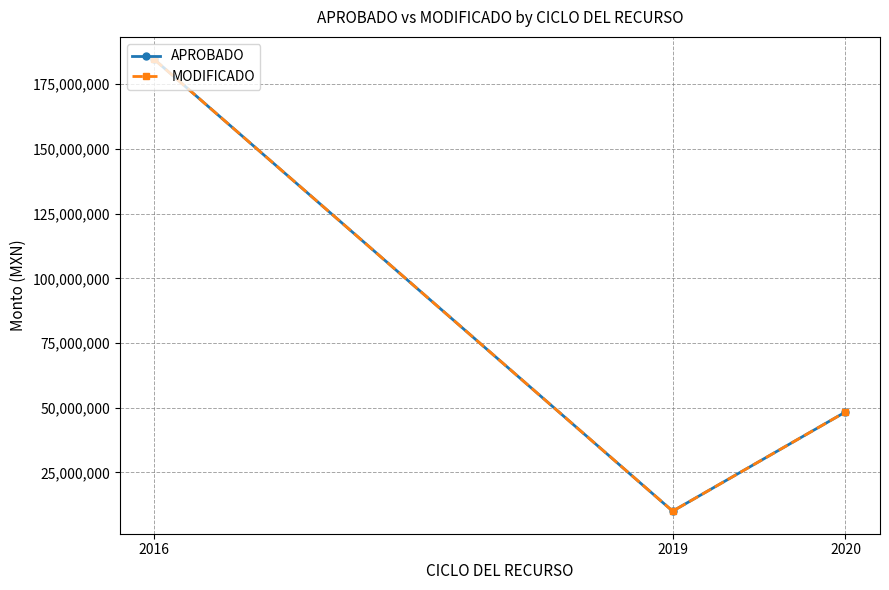

Reading left to right, list all the values displayed in this chart.

APROBADO: 184545688.4	10065767.0	48367154.0
MODIFICADO: 184545688.4	10065767.3	48367154.0